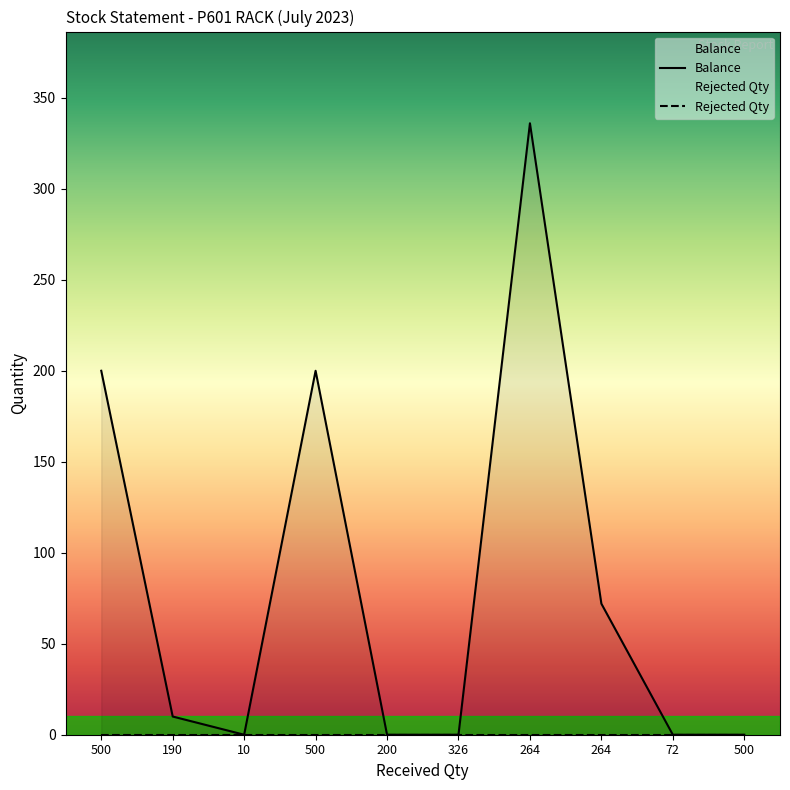

What is the label of the 9th point from the right?

190